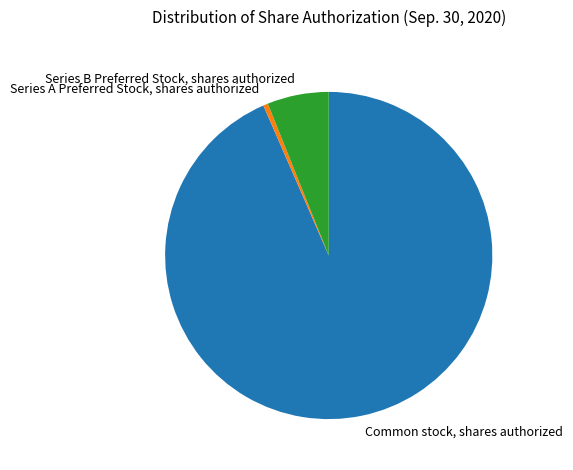

Which slice is the smallest?

Series A Preferred Stock, shares authorized